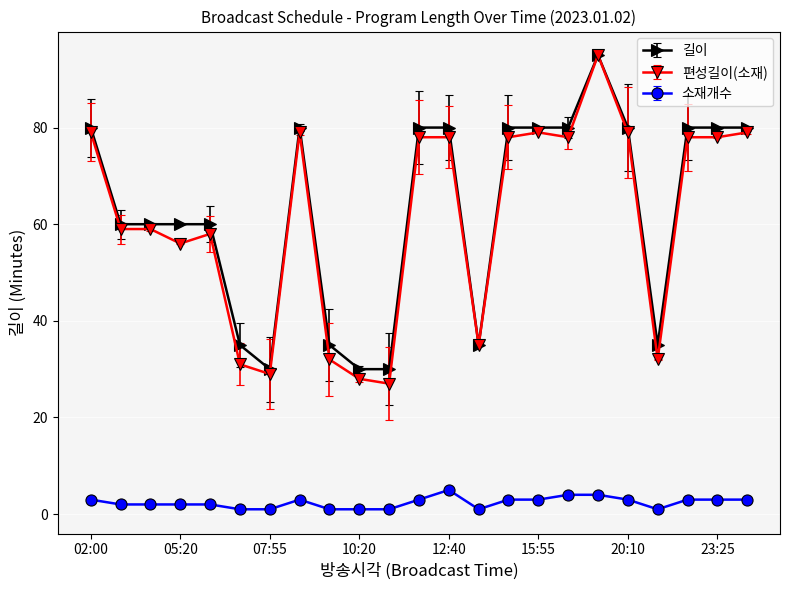

How many lines are shown in the chart?

3